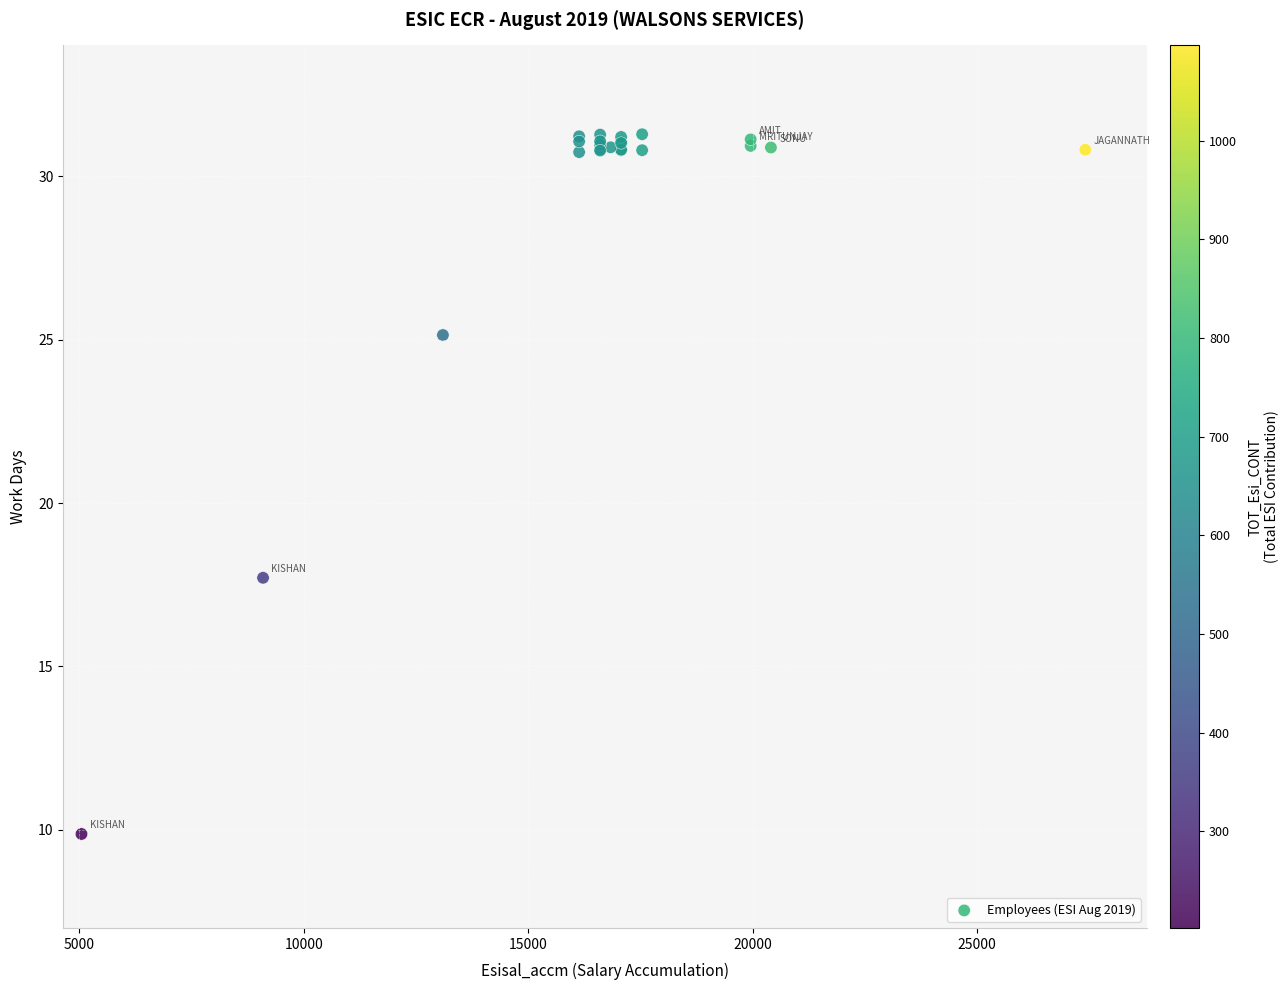

What Y value in the scatter plot is closest to 20?

17.7